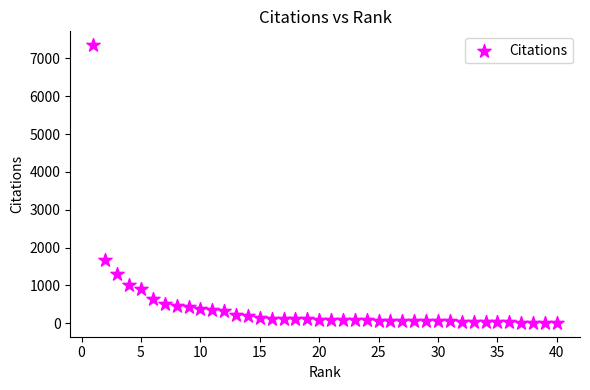

What is the range of X values (max minus min)?

39